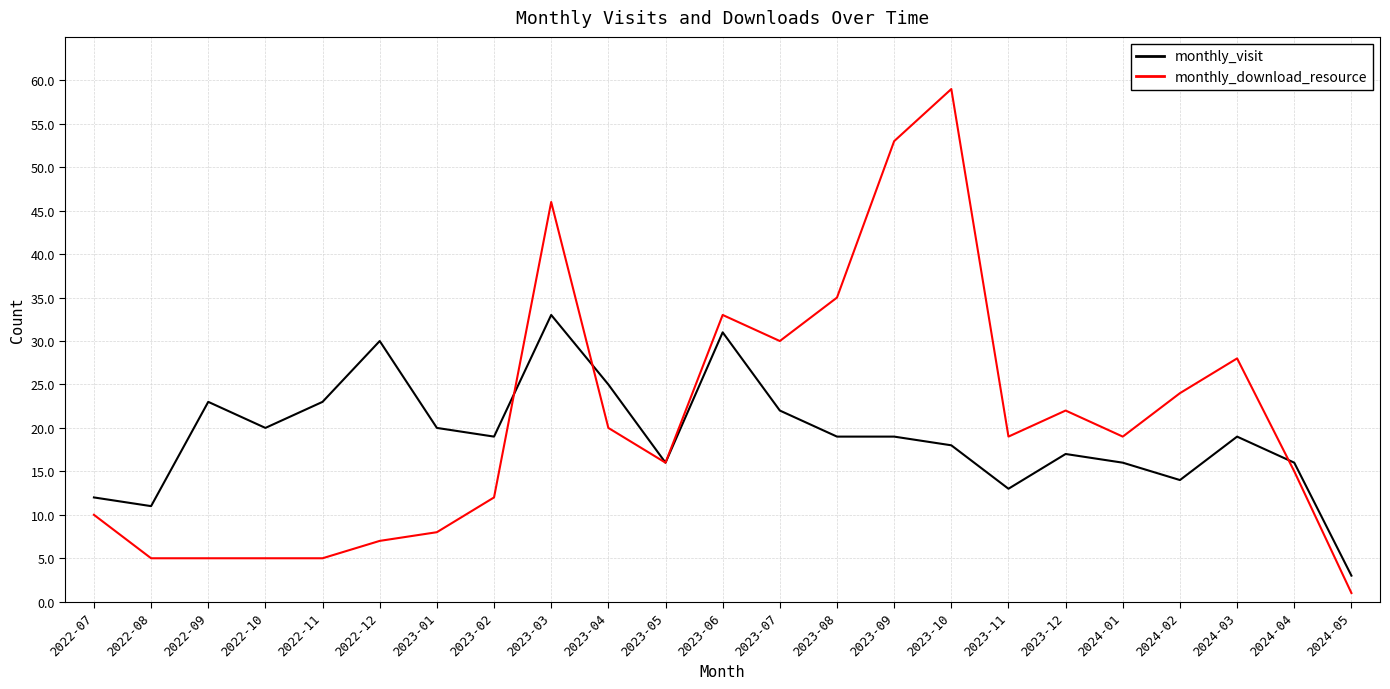

True or false: monthly_download_resource and monthly_visit cross at least once.

True